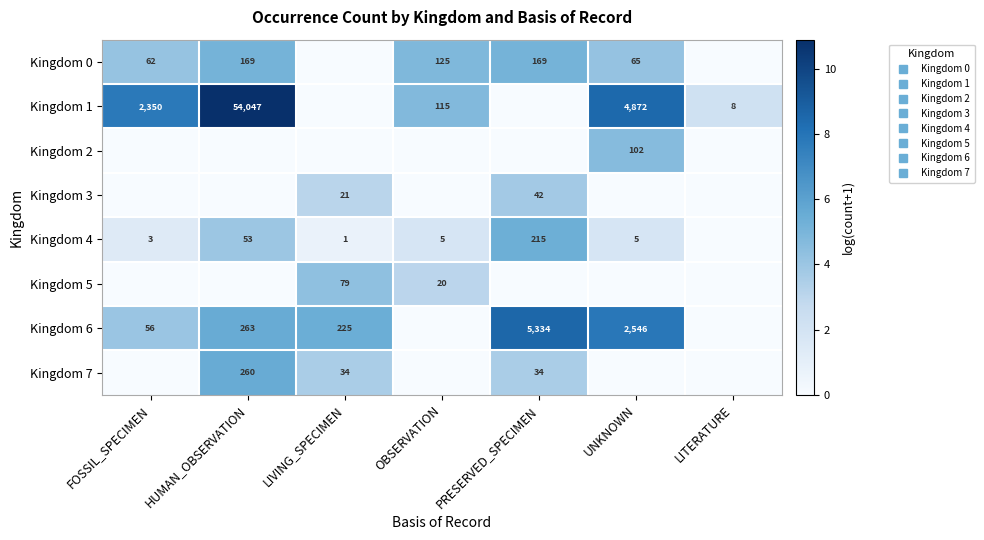

At which label does Kingdom 4 first exceed 1?

FOSSIL_SPECIMEN